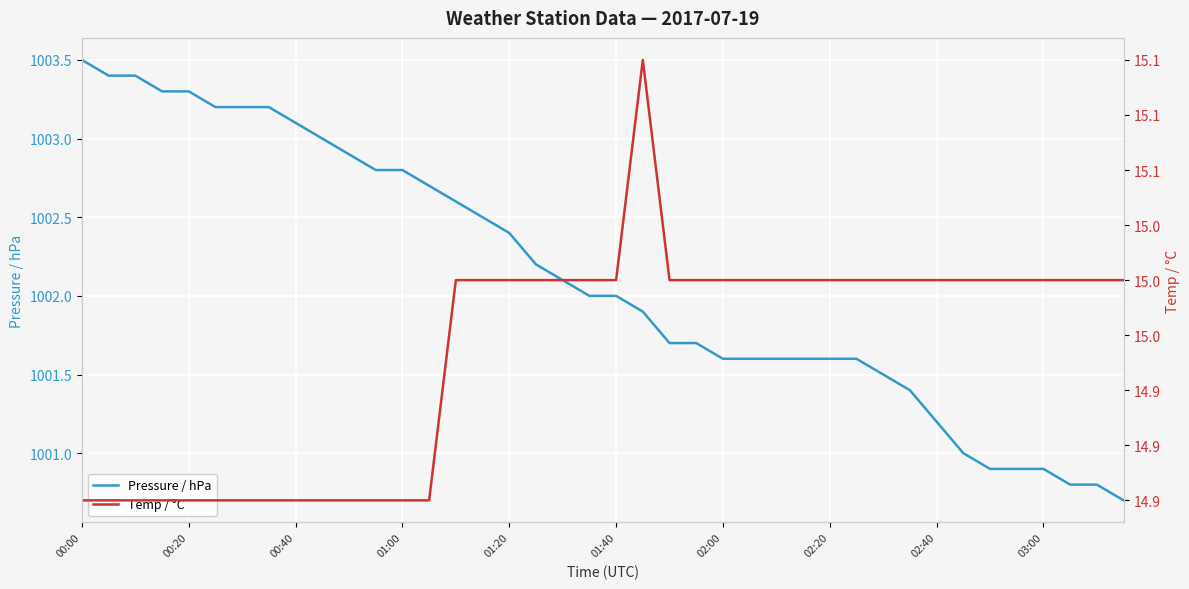

Reading right to left, list all the values displayed in this chart.

Pressure / hPa: 1000.7	1000.8	1000.8	1000.9	1000.9	1000.9	1001.0	1001.2	1001.4	1001.5	1001.6	1001.6	1001.6	1001.6	1001.6	1001.6	1001.7	1001.7	1001.9	1002.0	1002.0	1002.1	1002.2	1002.4	1002.5	1002.6	1002.7	1002.8	1002.8	1002.9	1003.0	1003.1	1003.2	1003.2	1003.2	1003.3	1003.3	1003.4	1003.4	1003.5
Temp / °C: 15.0	15.0	15.0	15.0	15.0	15.0	15.0	15.0	15.0	15.0	15.0	15.0	15.0	15.0	15.0	15.0	15.0	15.0	15.1	15.0	15.0	15.0	15.0	15.0	15.0	15.0	14.9	14.9	14.9	14.9	14.9	14.9	14.9	14.9	14.9	14.9	14.9	14.9	14.9	14.9